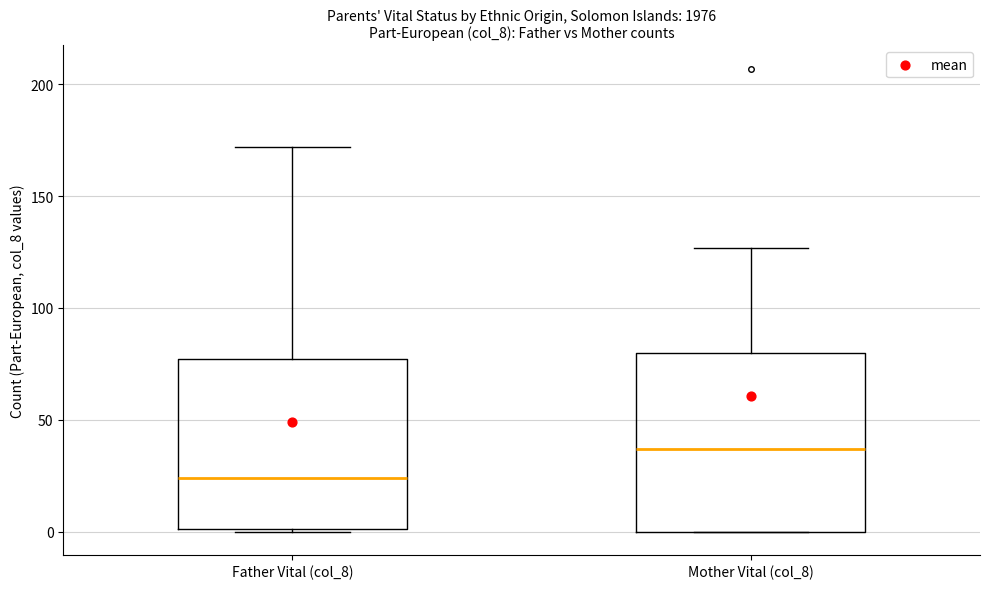

Where is the upper edge of the box for Father Vital (col_8) on the y-axis? The values are not printed on the chart, so give them approximately, as read against the axis.

75